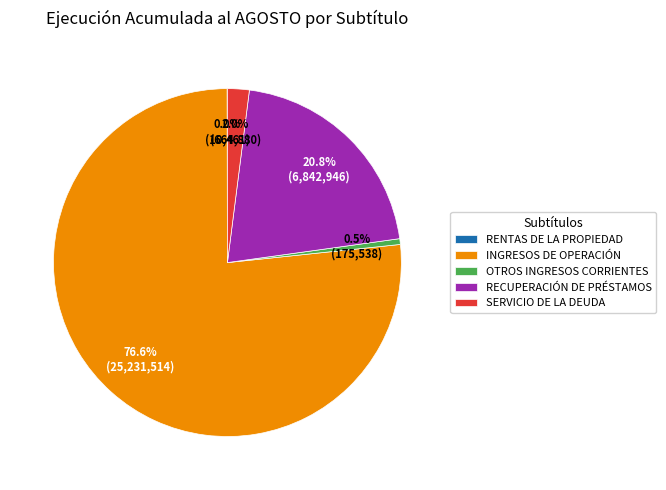

Between RECUPERACIÓN DE PRÉSTAMOS and SERVICIO DE LA DEUDA, which is larger?

RECUPERACIÓN DE PRÉSTAMOS